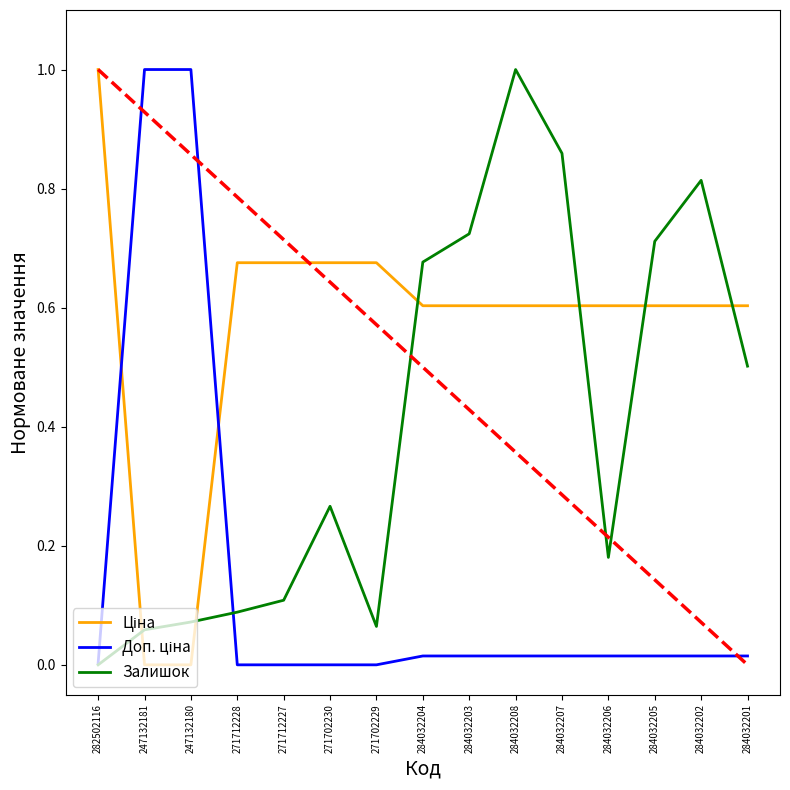

What is the spread (max minus min) of values at 247132181?

1.0